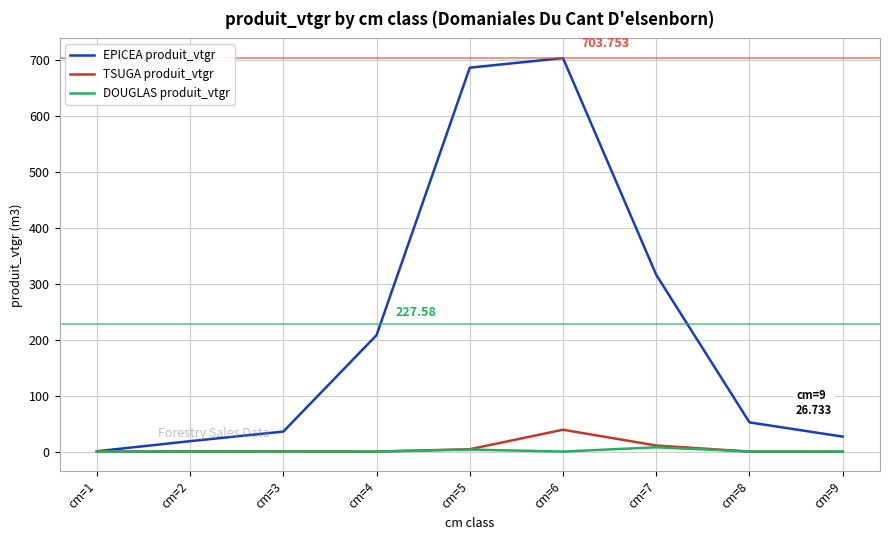

Rank the series by their maximum value, from highest to lowest.

EPICEA produit_vtgr, TSUGA produit_vtgr, DOUGLAS produit_vtgr